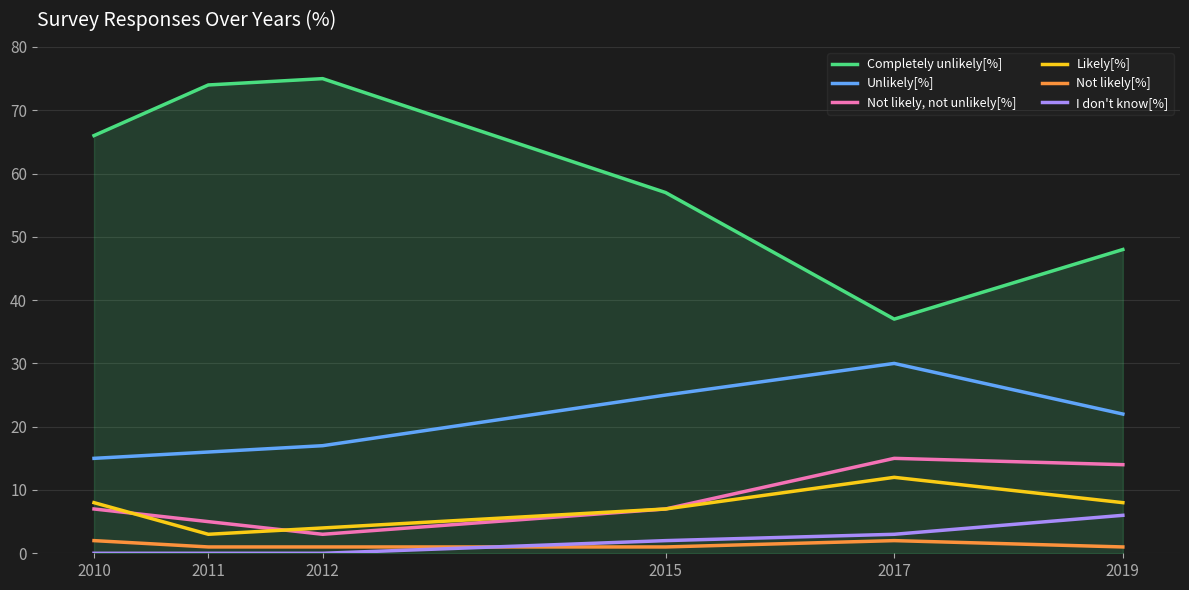

What is the total value across all series at 2015?

99